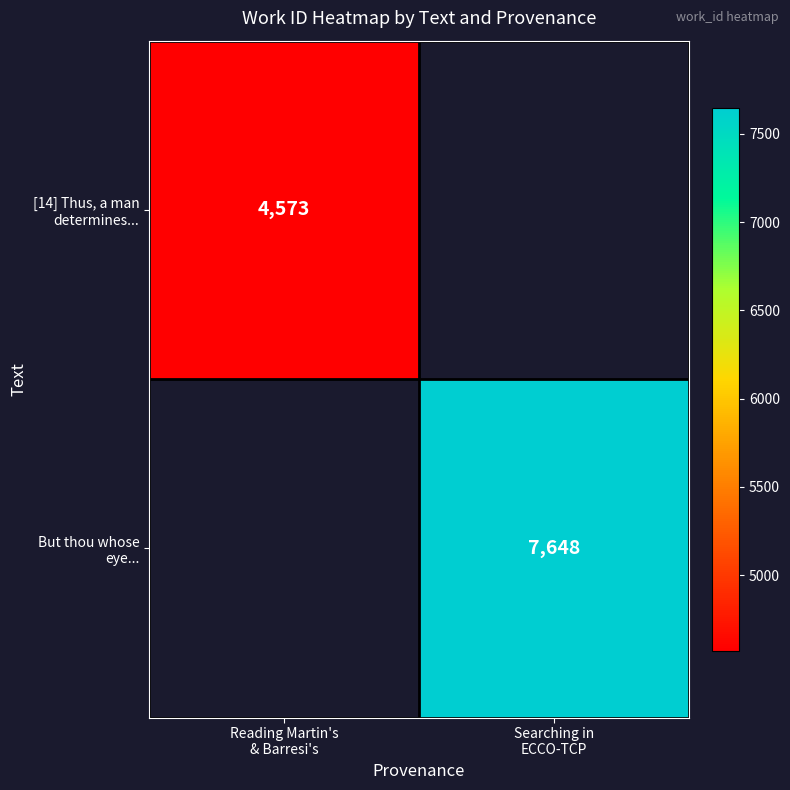

Rank the categories by But thou whose eye... value from lowest to highest.

Reading Martin's & Barresi's, Searching in ECCO-TCP